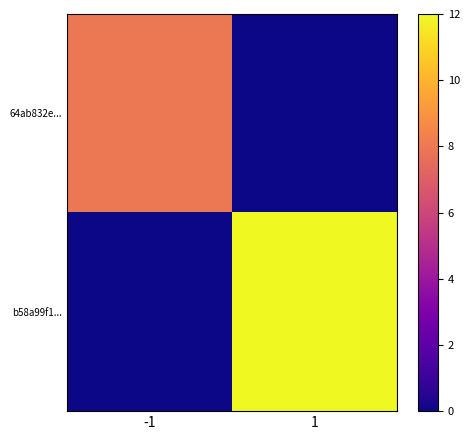

Reading left to right, what are all the values shown in this chart?

64ab832e...: -1=8	1=0
b58a99f1...: -1=0	1=12